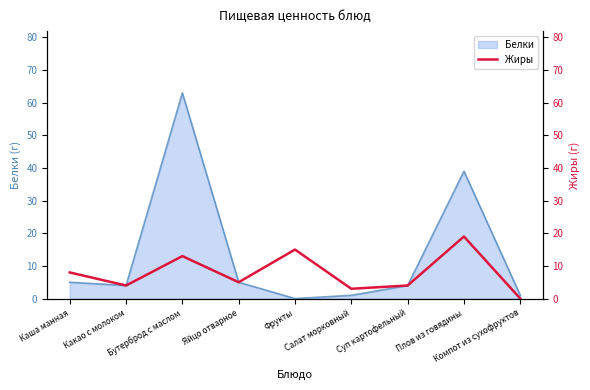

What is the label of the 8th point from the right?

Какао с молоком